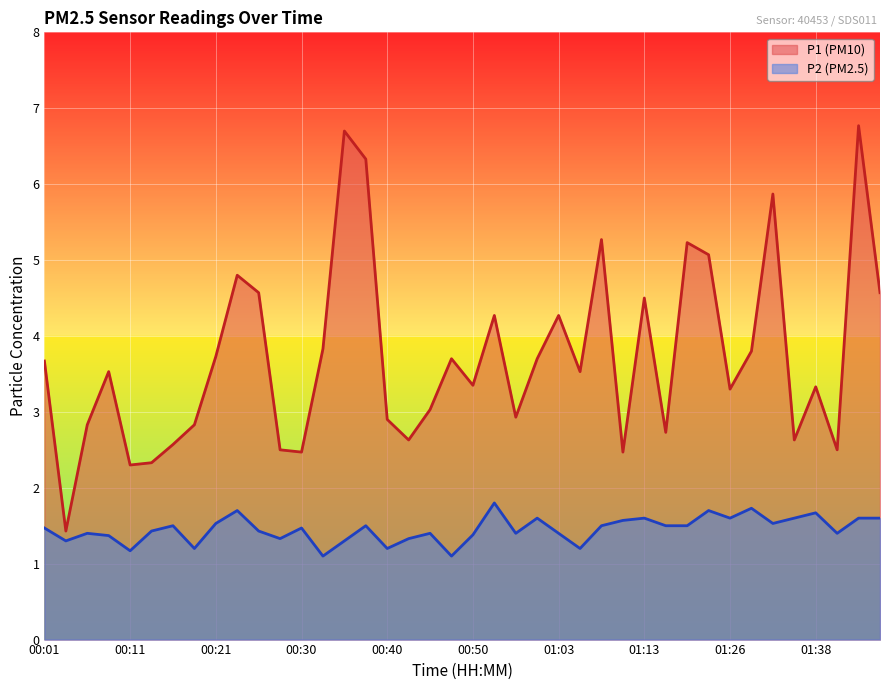

Which series has the largest range (max minus min)?

P1 (PM10)